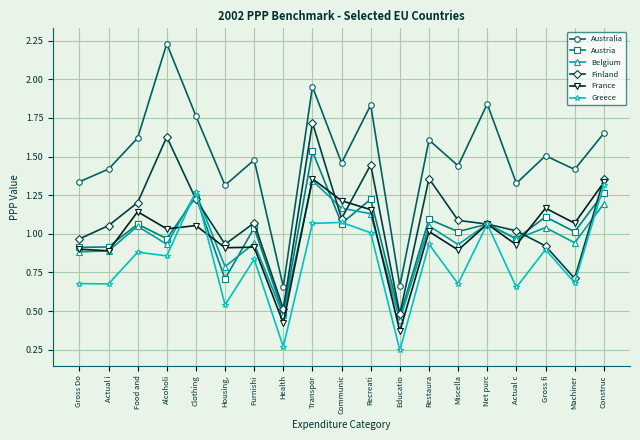

What are all the series names shown in the legend?

Australia, Austria, Belgium, Finland, France, Greece